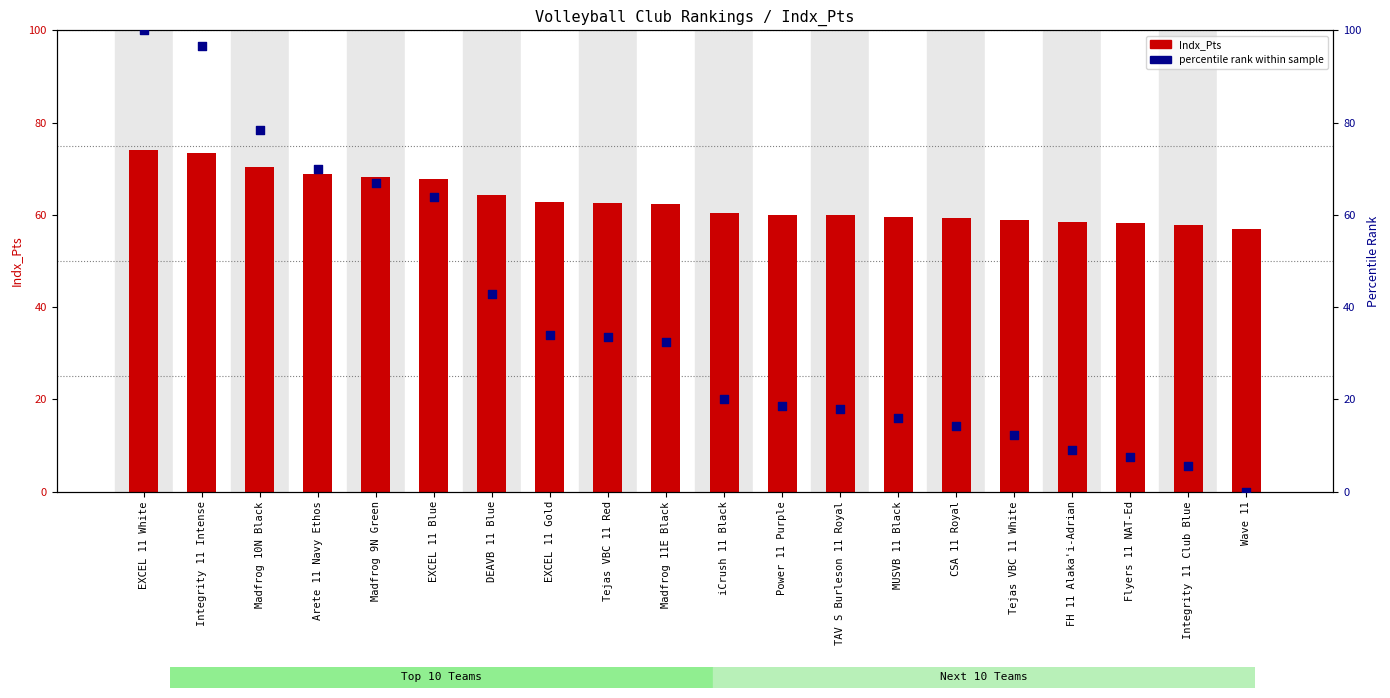

Which series reaches the minimum Y coordinate?

percentile rank within sample